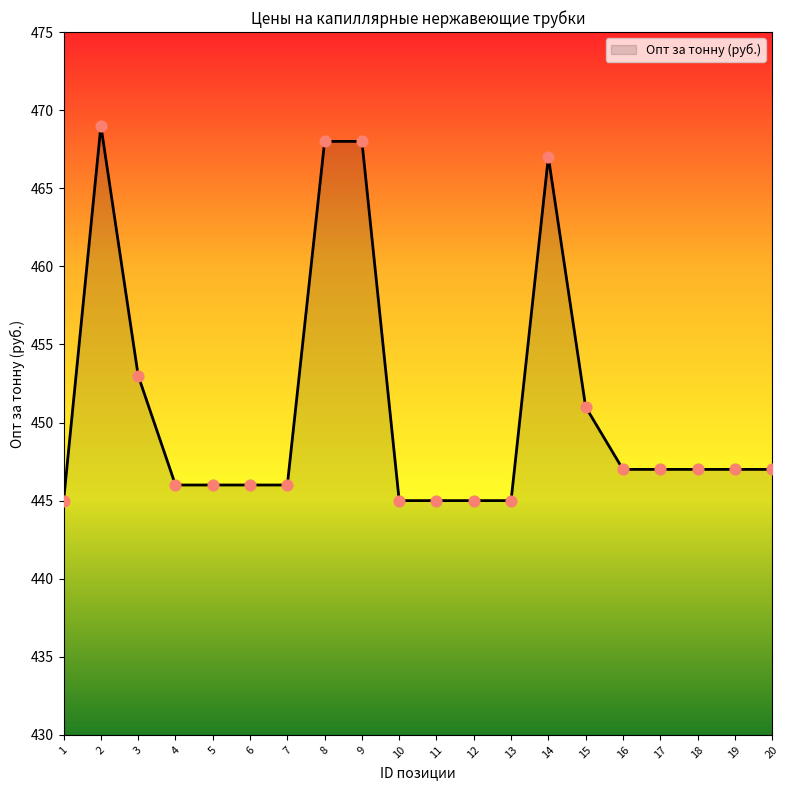

Approximately how many times larger is the value at 17 compared to 19?

1.0